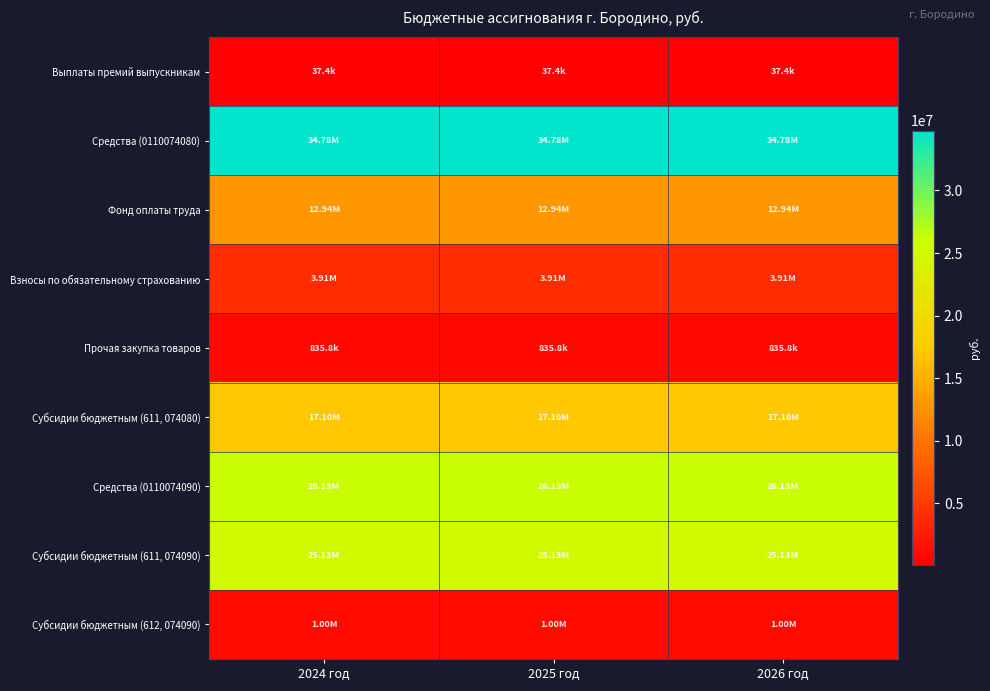

Reading right to left, list all the values displayed in this chart.

Выплаты премий выпускникам: 2026 год=37412.9	2025 год=37412.9	2024 год=37412.9
Средства (0110074080): 2026 год=34778900.0	2025 год=34778900.0	2024 год=34778900.0
Фонд оплаты труда: 2026 год=12935709.6	2025 год=12935709.6	2024 год=12935709.6
Взносы по обязательному страхованию: 2026 год=3906584.3	2025 год=3906584.3	2024 год=3906584.3
Прочая закупка товаров: 2026 год=835800.1	2025 год=835800.1	2024 год=835800.1
Субсидии бюджетным (611, 074080): 2026 год=17100806.0	2025 год=17100806.0	2024 год=17100806.0
Средства (0110074090): 2026 год=26132000.0	2025 год=26132000.0	2024 год=26132000.0
Субсидии бюджетным (611, 074090): 2026 год=25132000.0	2025 год=25132000.0	2024 год=25132000.0
Субсидии бюджетным (612, 074090): 2026 год=1000000.0	2025 год=1000000.0	2024 год=1000000.0